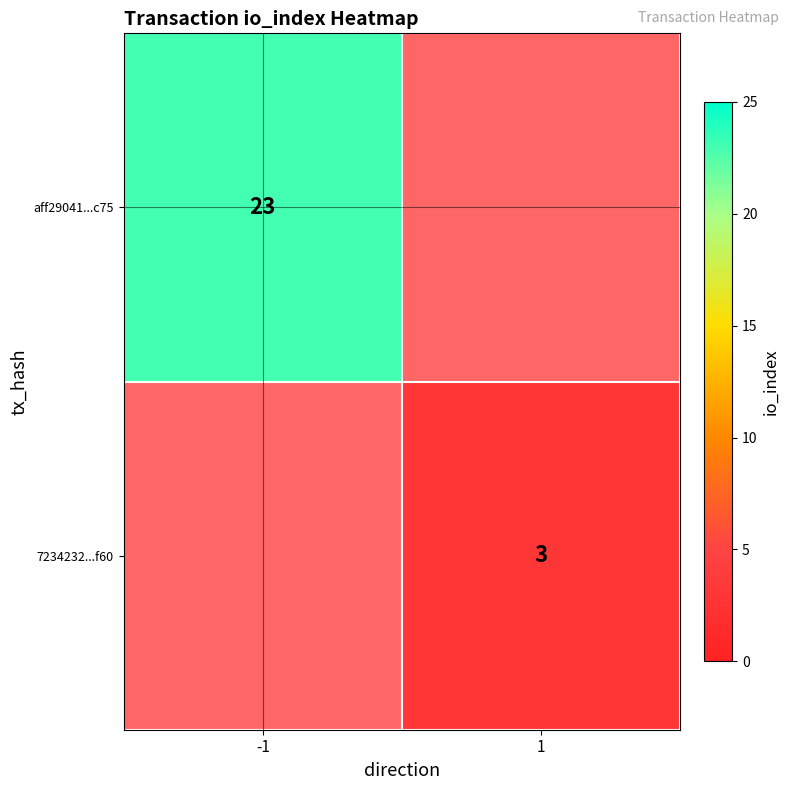

Is it true that aff29041...c75 equals 10 at -1?

False